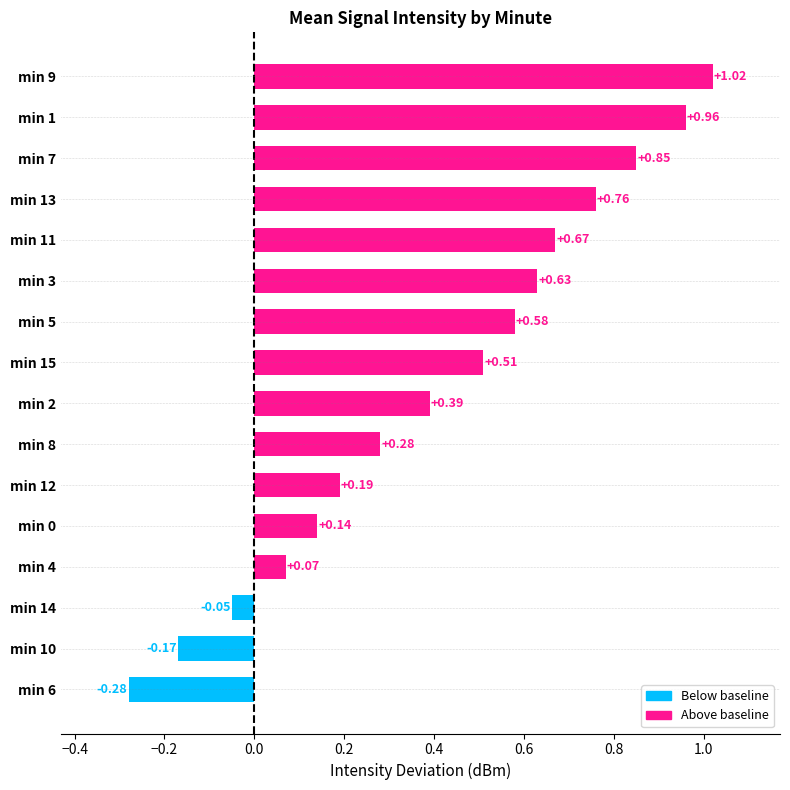

What is the difference between the maximum and minimum values?

1.3